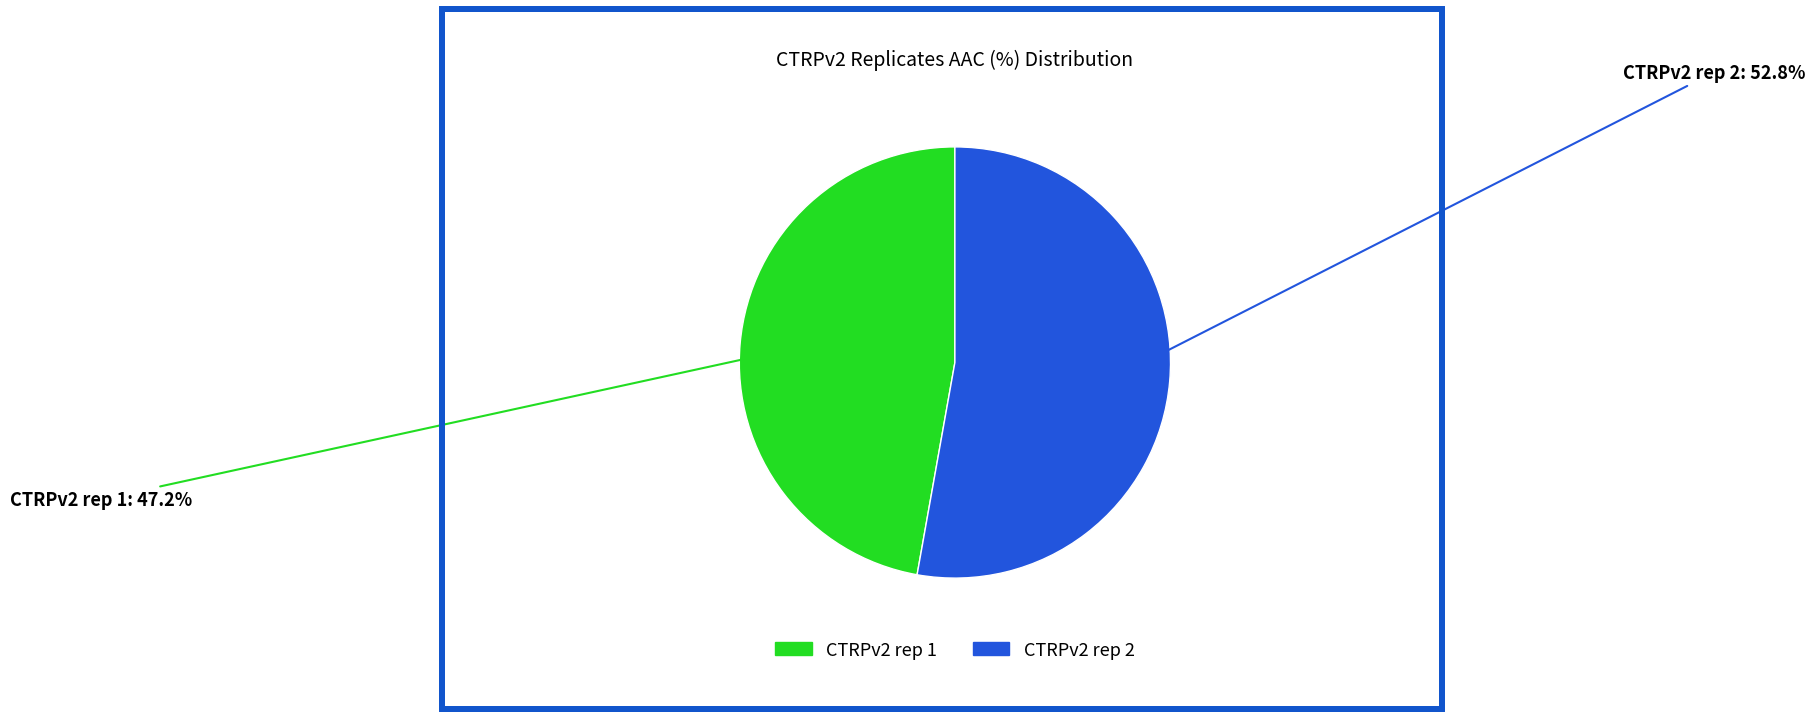

To the nearest percent, what is the difference between the CTRPv2 rep 1 and CTRPv2 rep 2 slice percentages?

6%